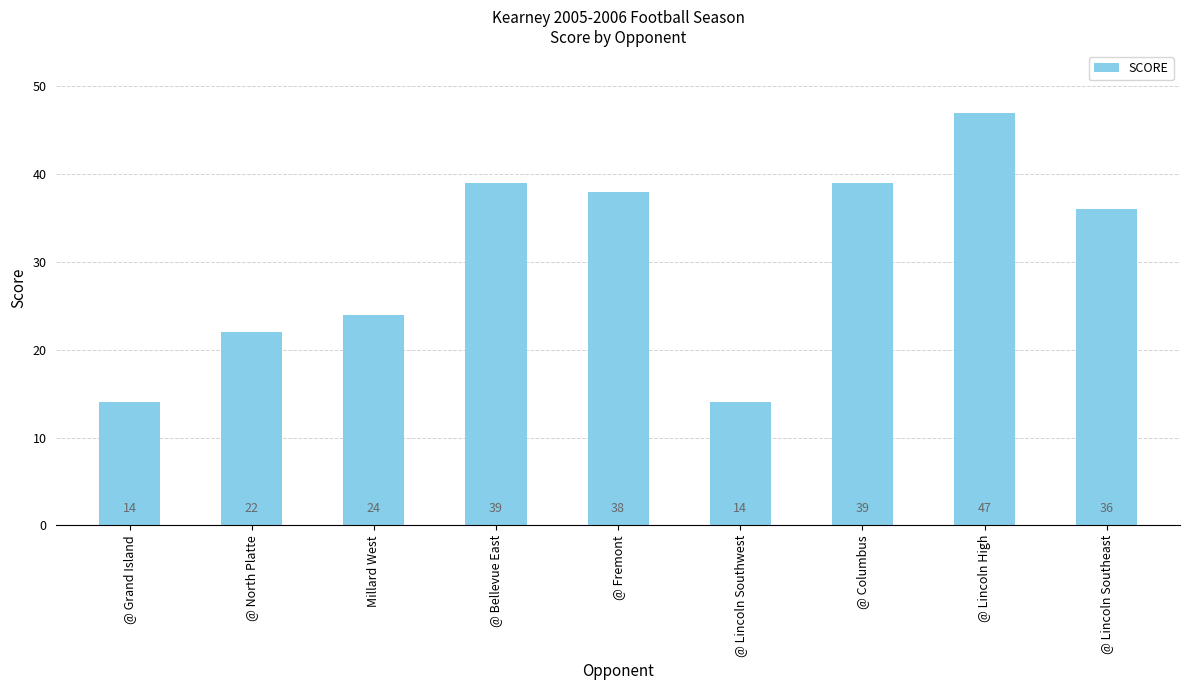

What is the difference between the values at Millard West and @ Columbus?

15